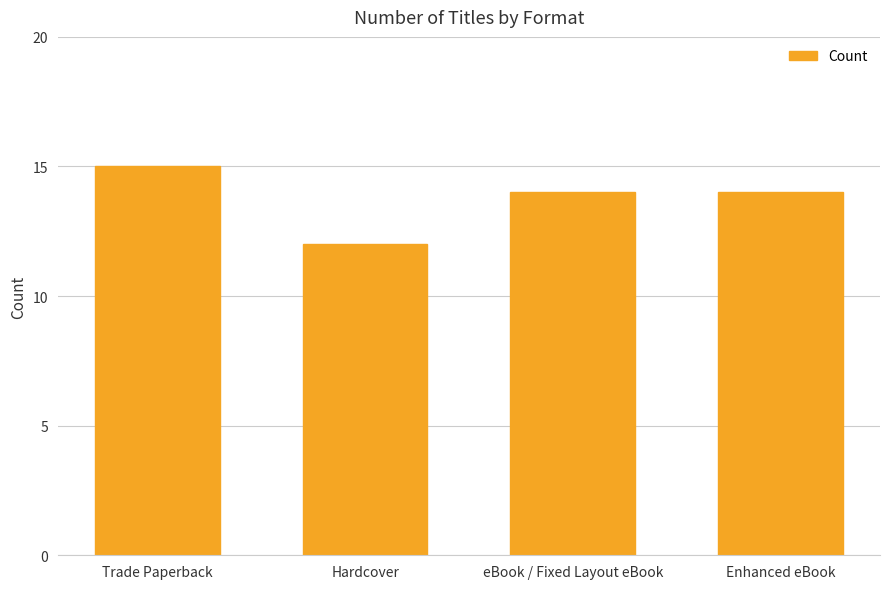

Reading right to left, list all the values displayed in this chart.

14	14	12	15